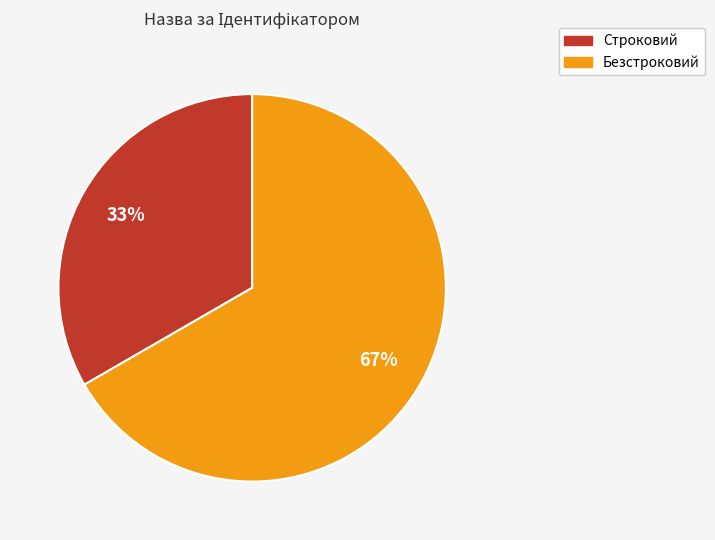

Does Строковий account for over 50% of the chart?

No